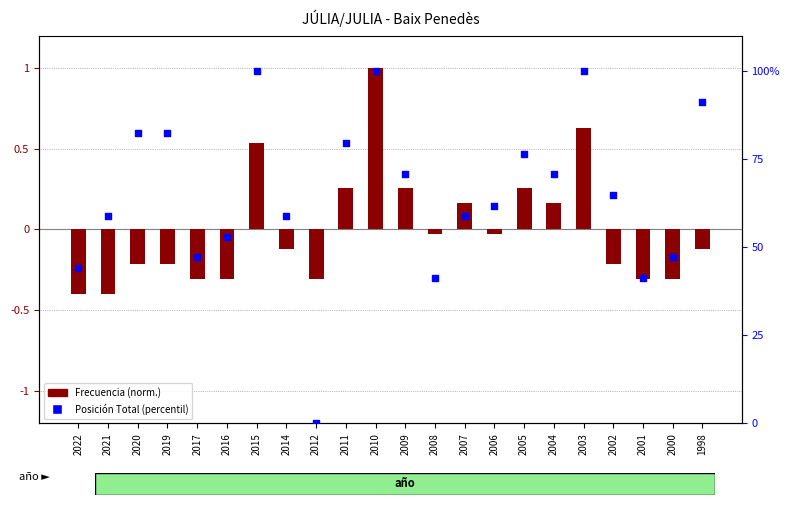

Which series has the largest Y range (max minus min)?

Posición Total (percentil)